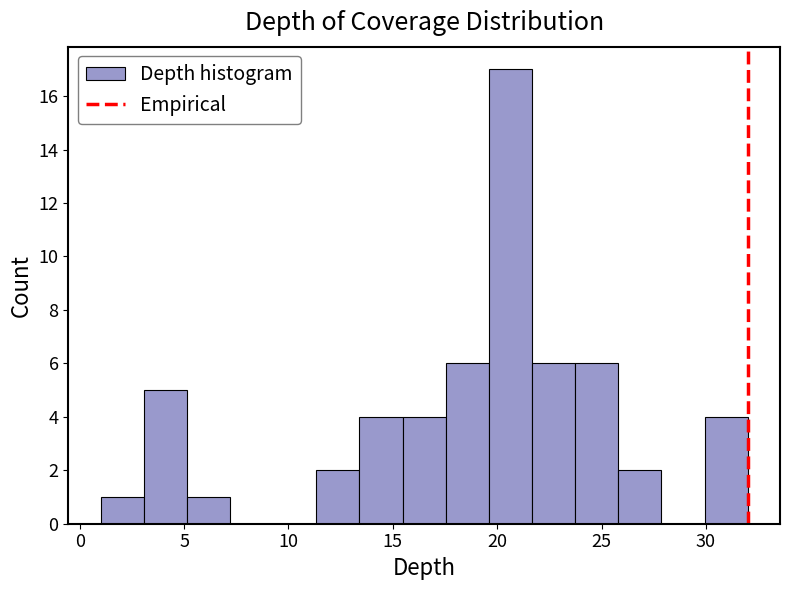

How tall is the bar that spans 23.5 to 26.0 on the x-axis? Neither the bar edges nor the heights are printed on the chart, so give them approximately, as read against the axes.

6